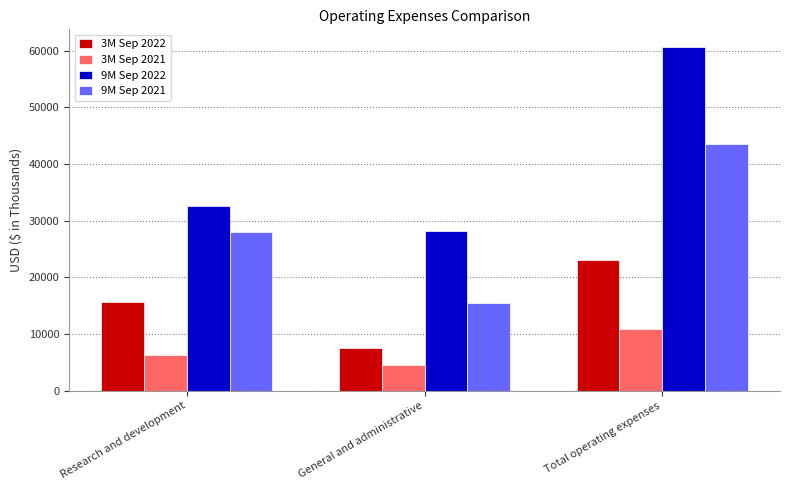

Are the bars horizontal?

No